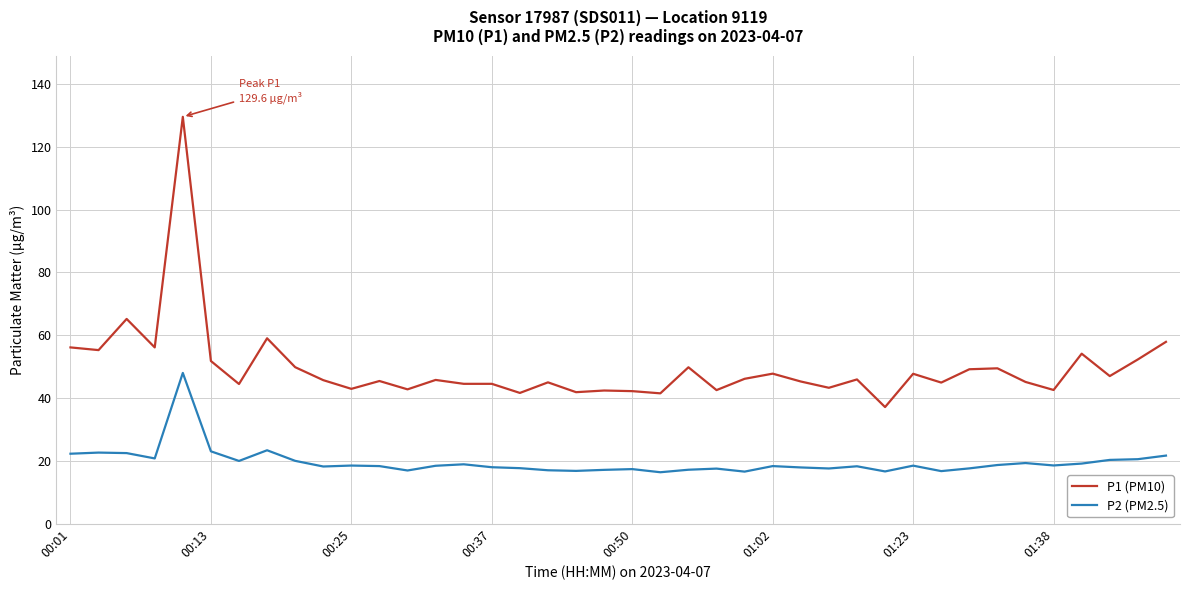

True or false: P2 (PM2.5) and P1 (PM10) intersect in this chart.

False